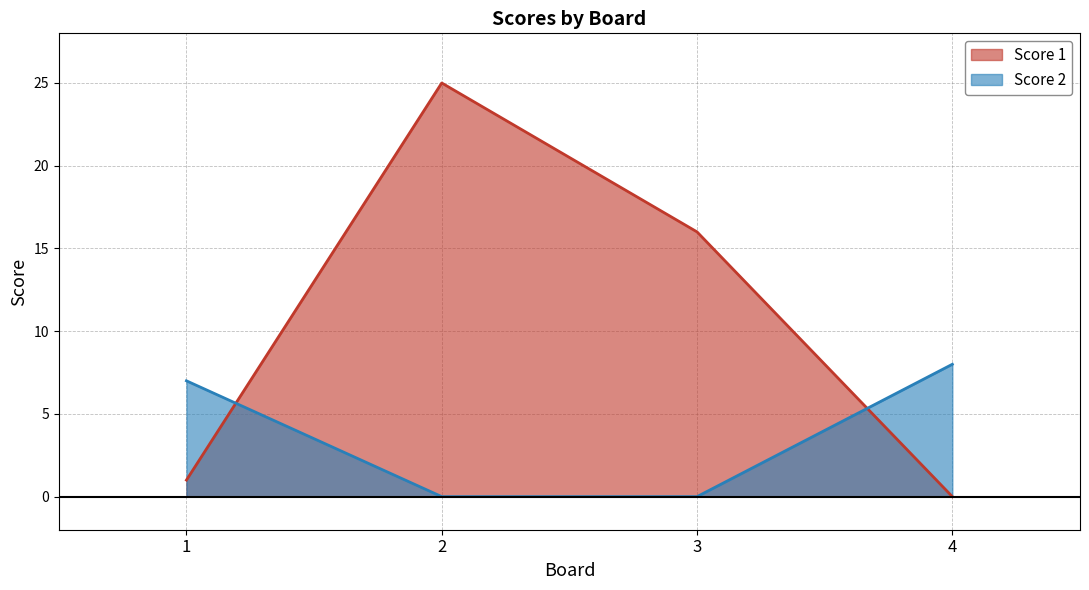

Which has a higher value, 4 or 2?

2